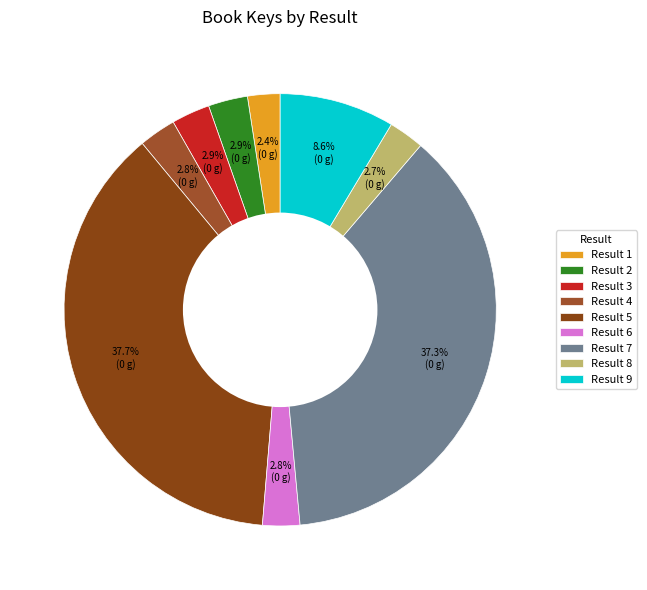

How many slices are in this pie chart?

9